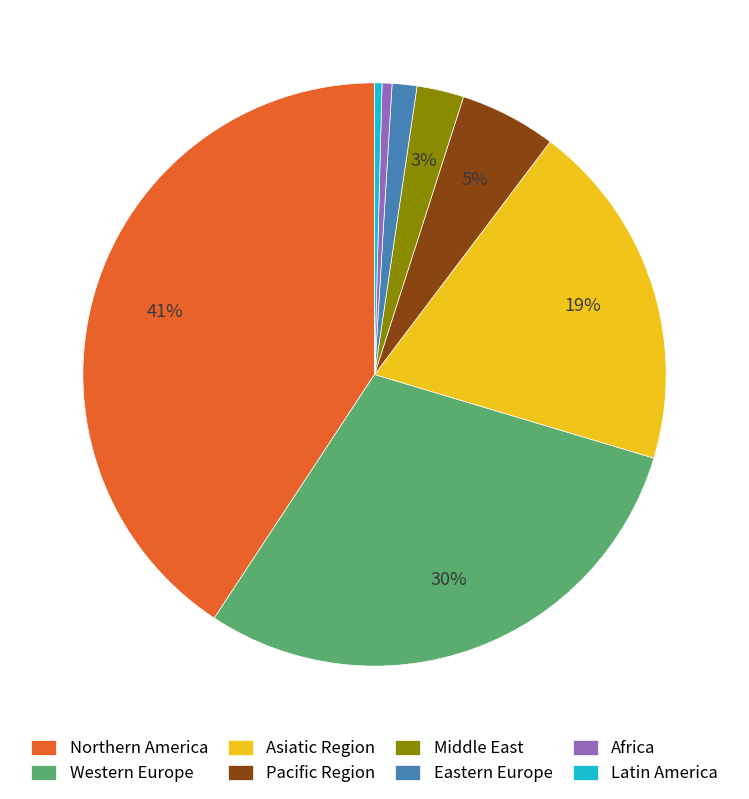

Count the number of slices in the pie.

8